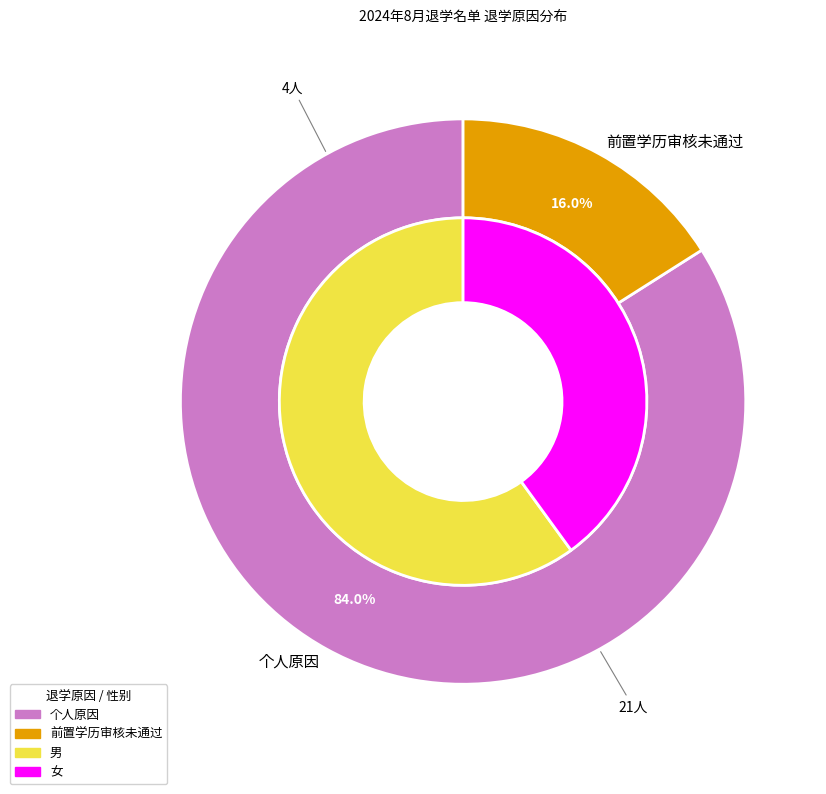

Is it true that 个人原因 is 84% of the pie?

True